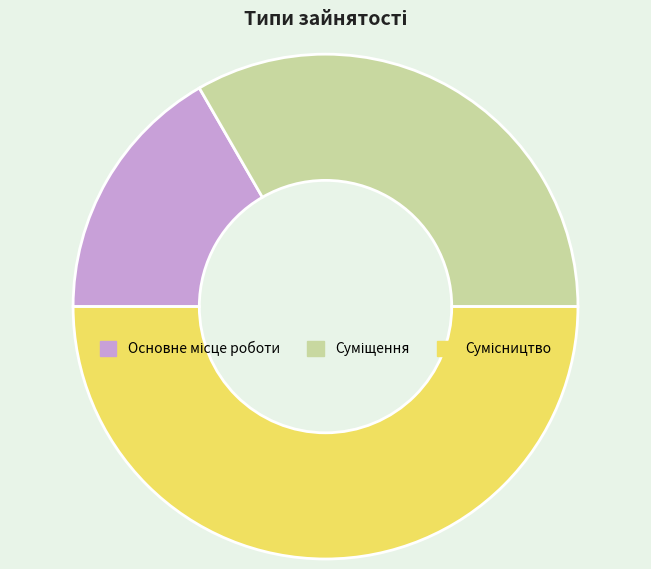

What percentage do Суміщення and Сумісництво together represent?

83.3%